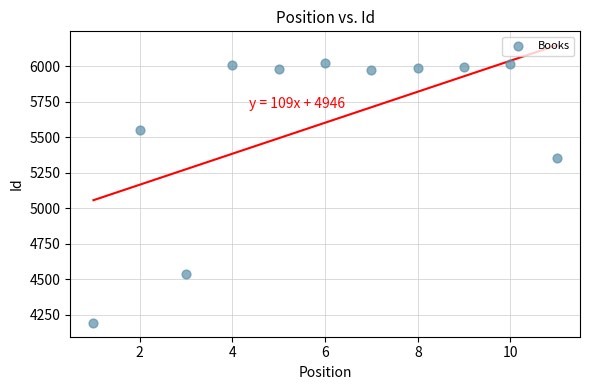

What is the average Y value?

5601